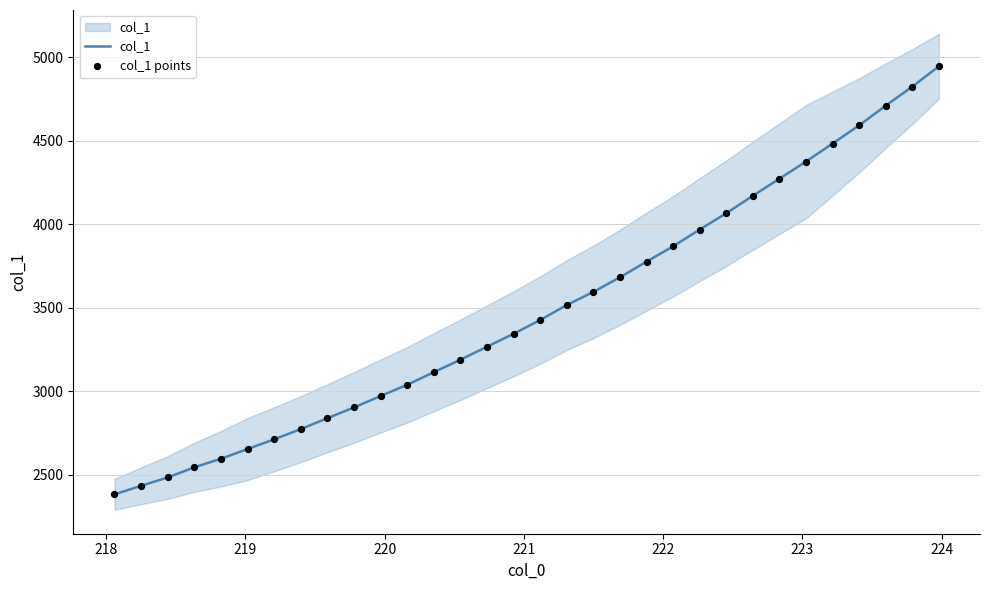

Which series contains the highest Y value?

col_1